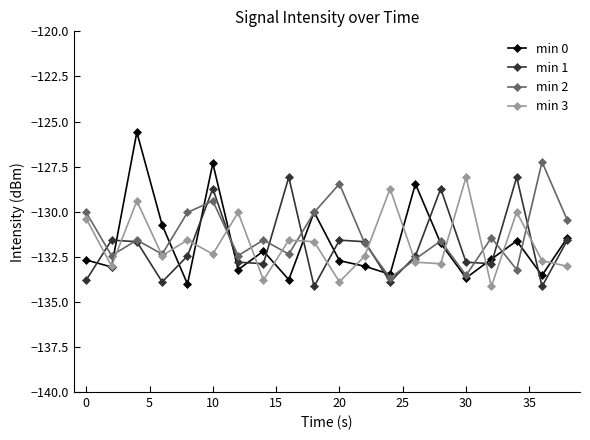

Is this an area chart (filled region under the line)?

No